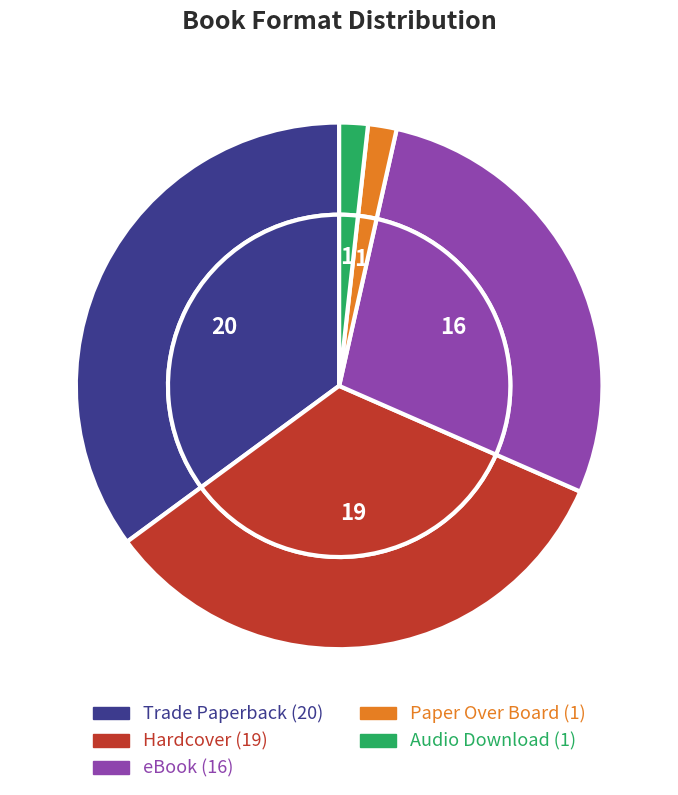

What percentage is the Trade Paperback slice, to the nearest percent?

35%